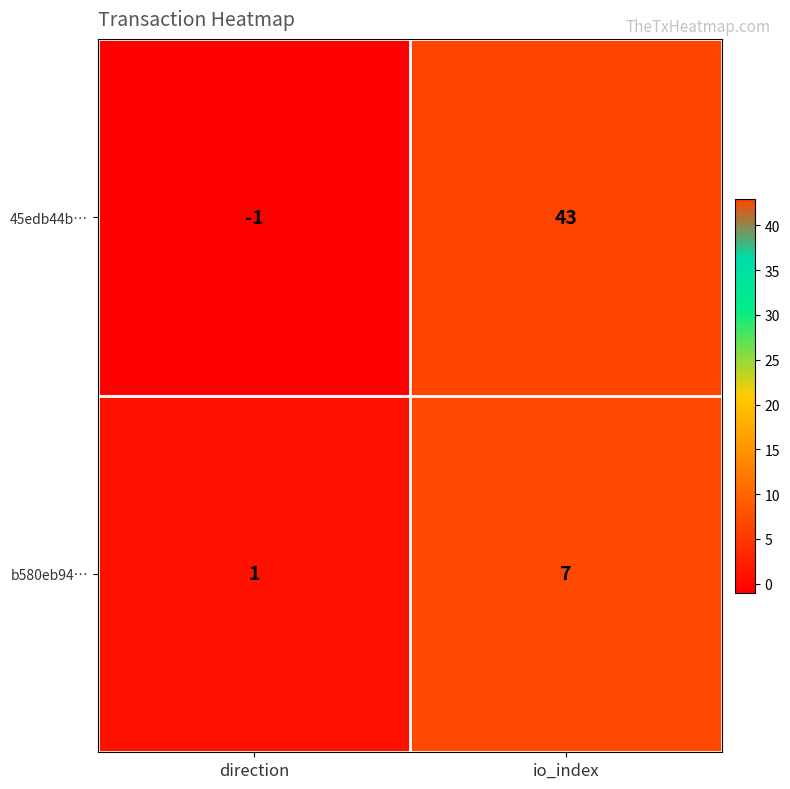

What is the difference between the b580eb94… values at direction and io_index?

6